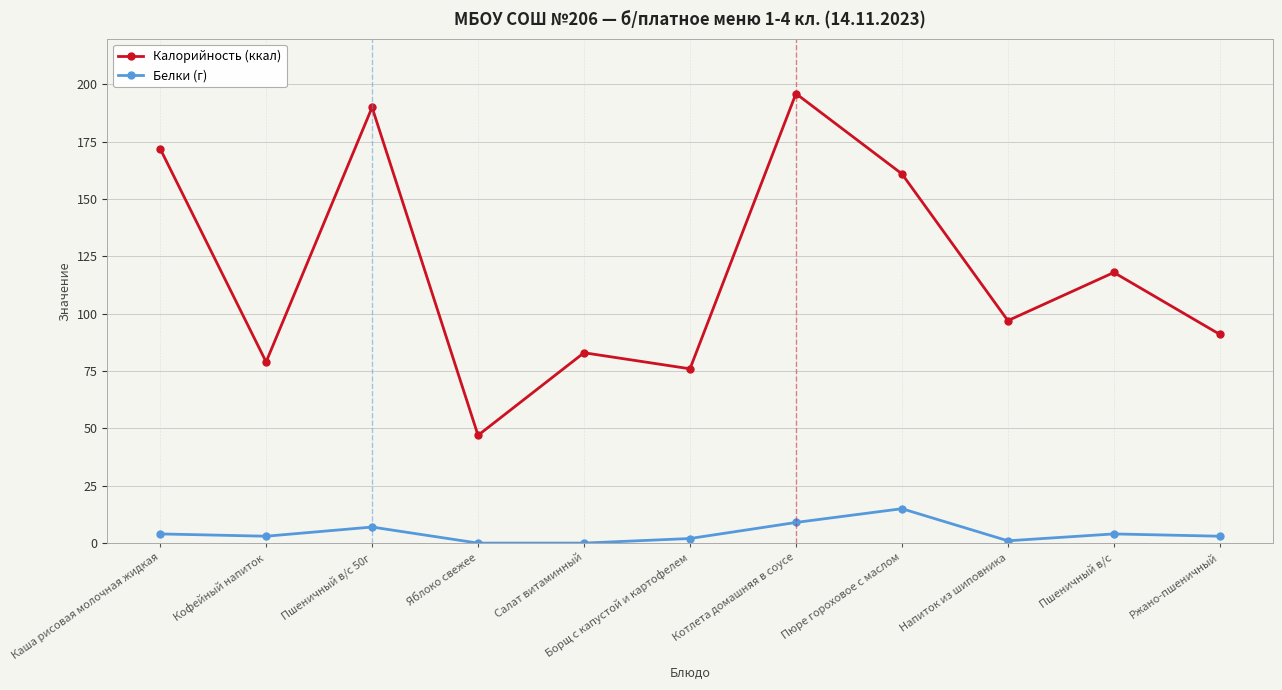

How many values in the Калорийность (ккал) series are below 97?

5